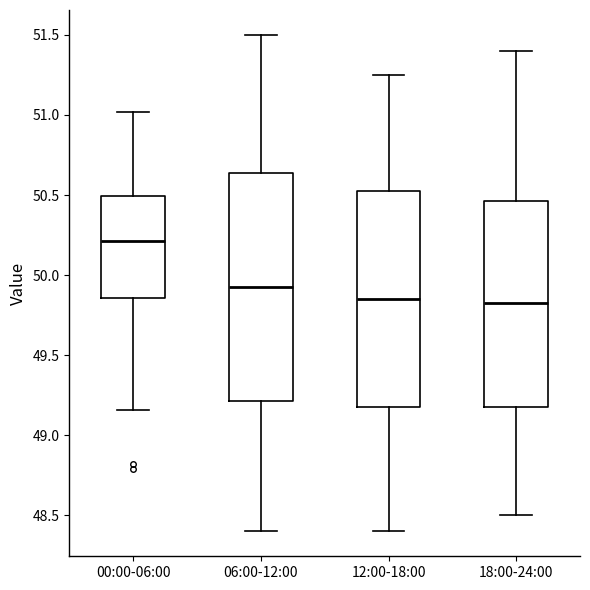

Reading left to right, transcribe this box plot: for each box, give where its median line is, the range the box spans, and where its two whiskers end, as read against the y-axis. The values are not printed on the chart, so give them approximately, as read against the axis.

00:00-06:00: median 50.20, box 49.85 to 50.50, whiskers 49.15 to 51.00
06:00-12:00: median 49.95, box 49.20 to 50.65, whiskers 48.40 to 51.50
12:00-18:00: median 49.85, box 49.20 to 50.55, whiskers 48.40 to 51.25
18:00-24:00: median 49.85, box 49.20 to 50.45, whiskers 48.50 to 51.40